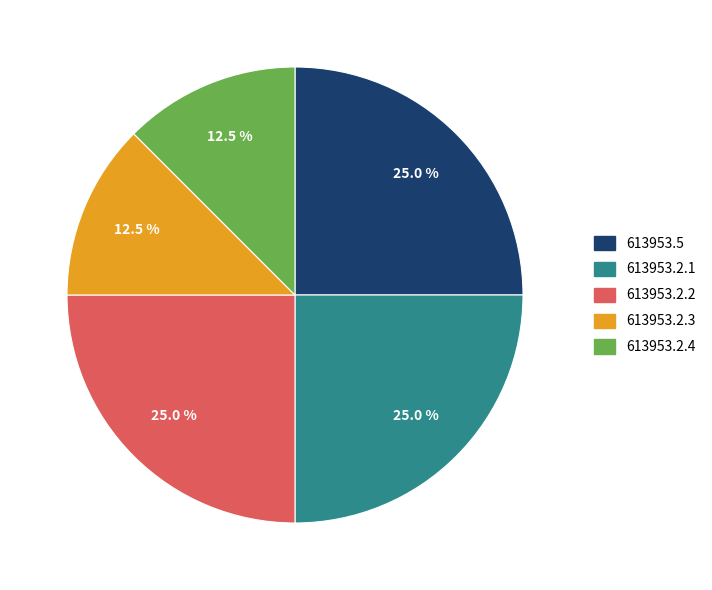

Approximately how many times larger is the value at 613953.2.4 compared to 613953.5?

0.5